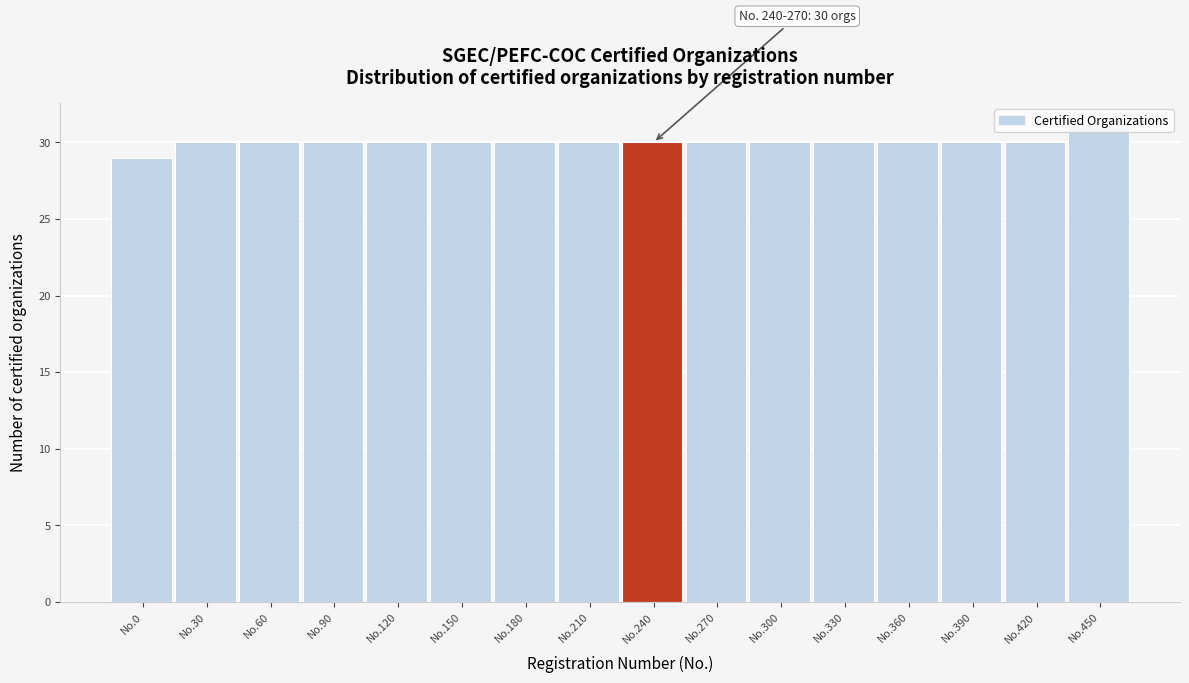

What is the maximum value shown in the chart?

31